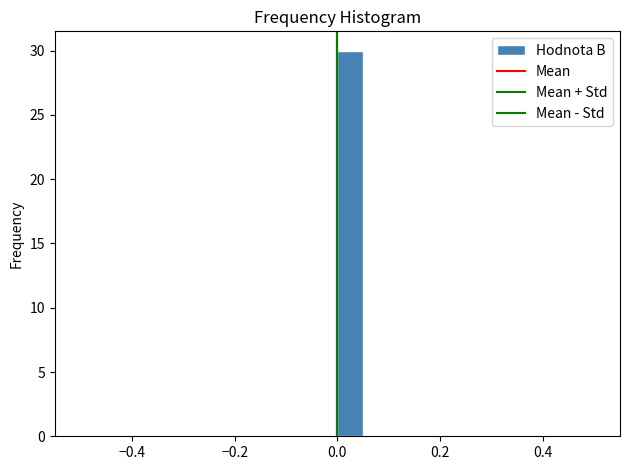

Read against the x-axis, roughly where is the centre of the tallest bar?

0.02